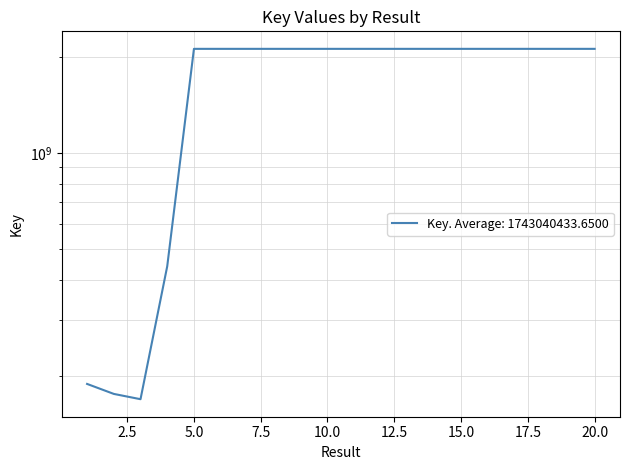

What is the ratio of the value at 18 to the value at 8?

1.0